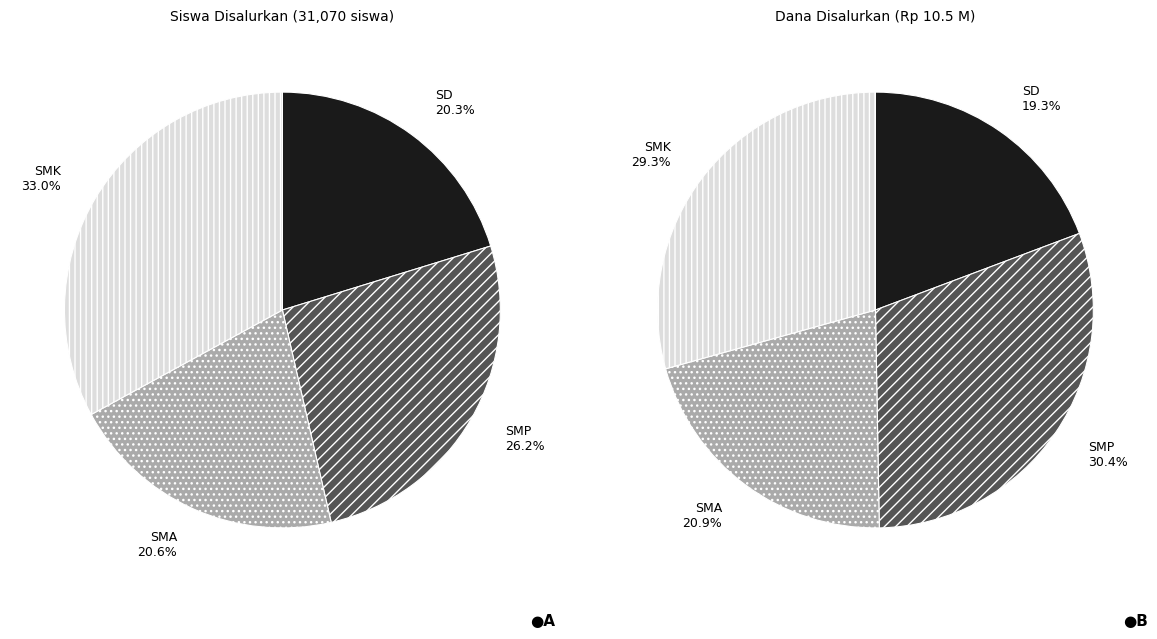

To the nearest percent, what is the difference between the largest and smallest slice percentages?

13%